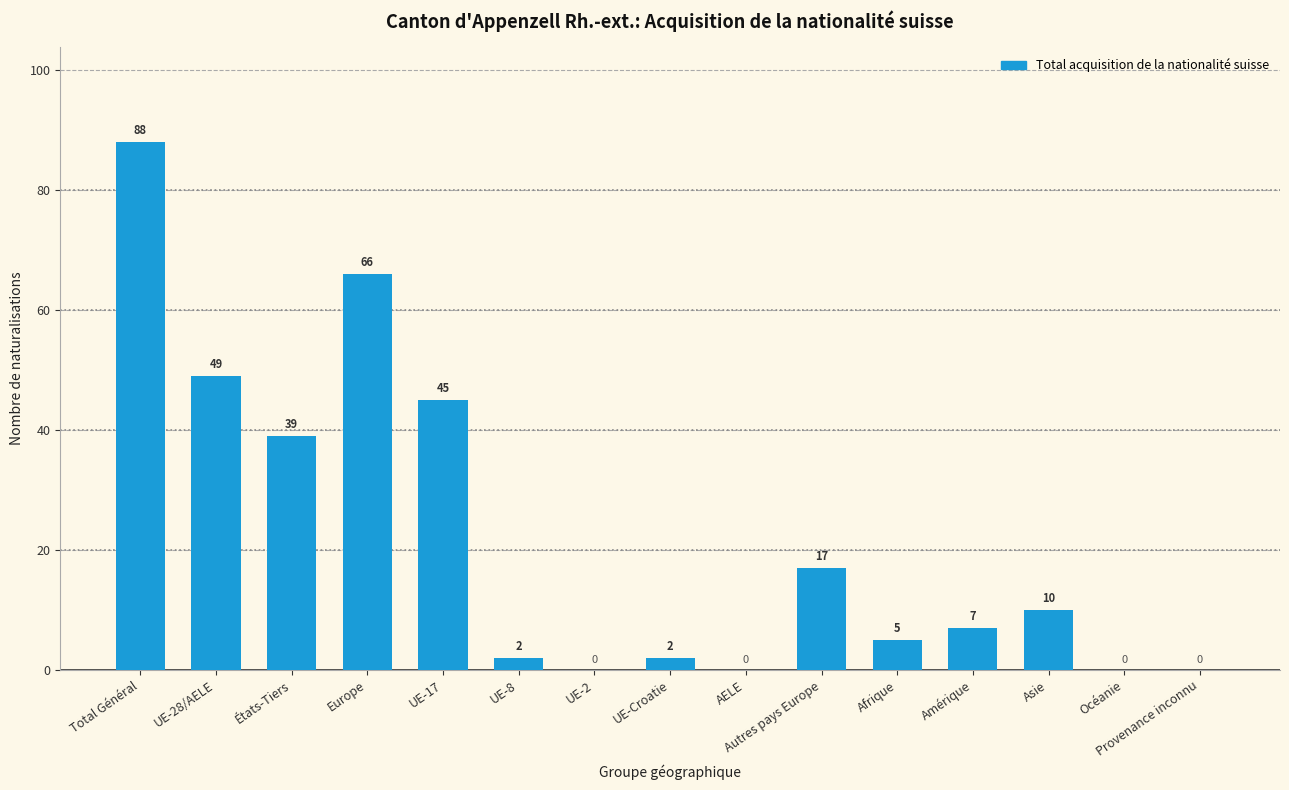

What is the sum of all values?

330